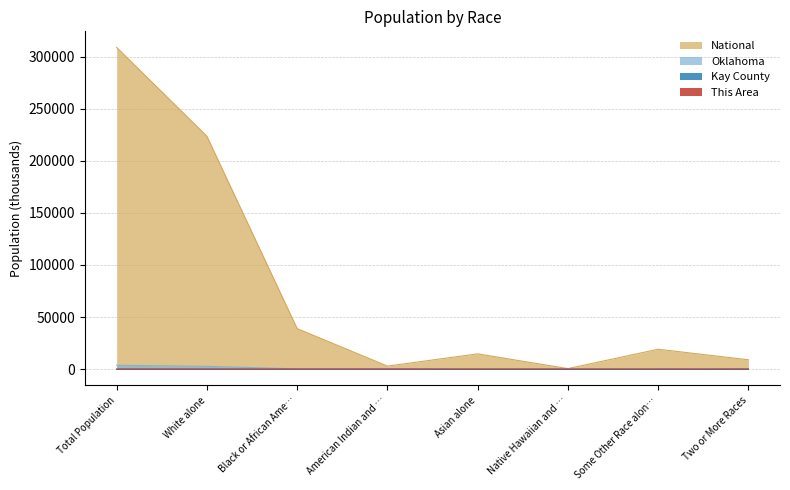

True or false: National and Kay County cross at least once.

False